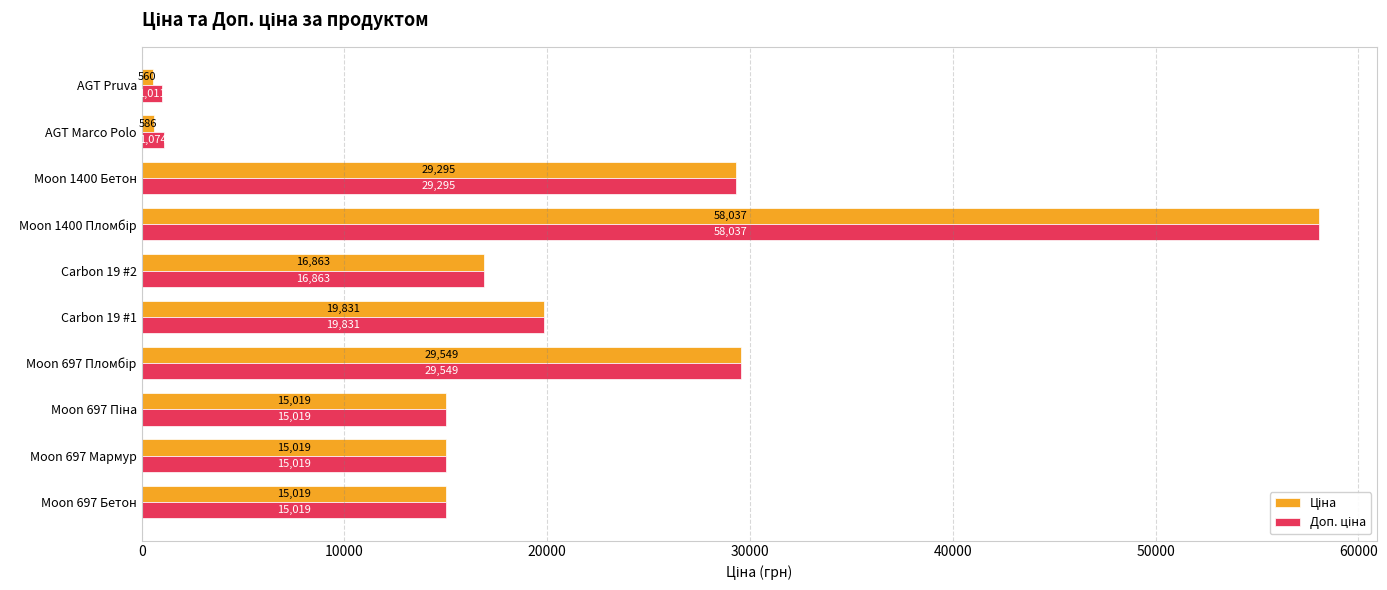

What is the maximum value shown in the chart?

58037.0